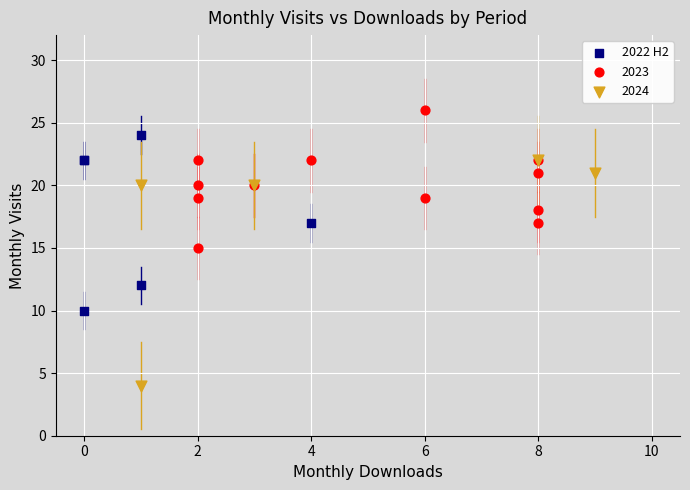

Which series reaches the maximum Y coordinate?

2023